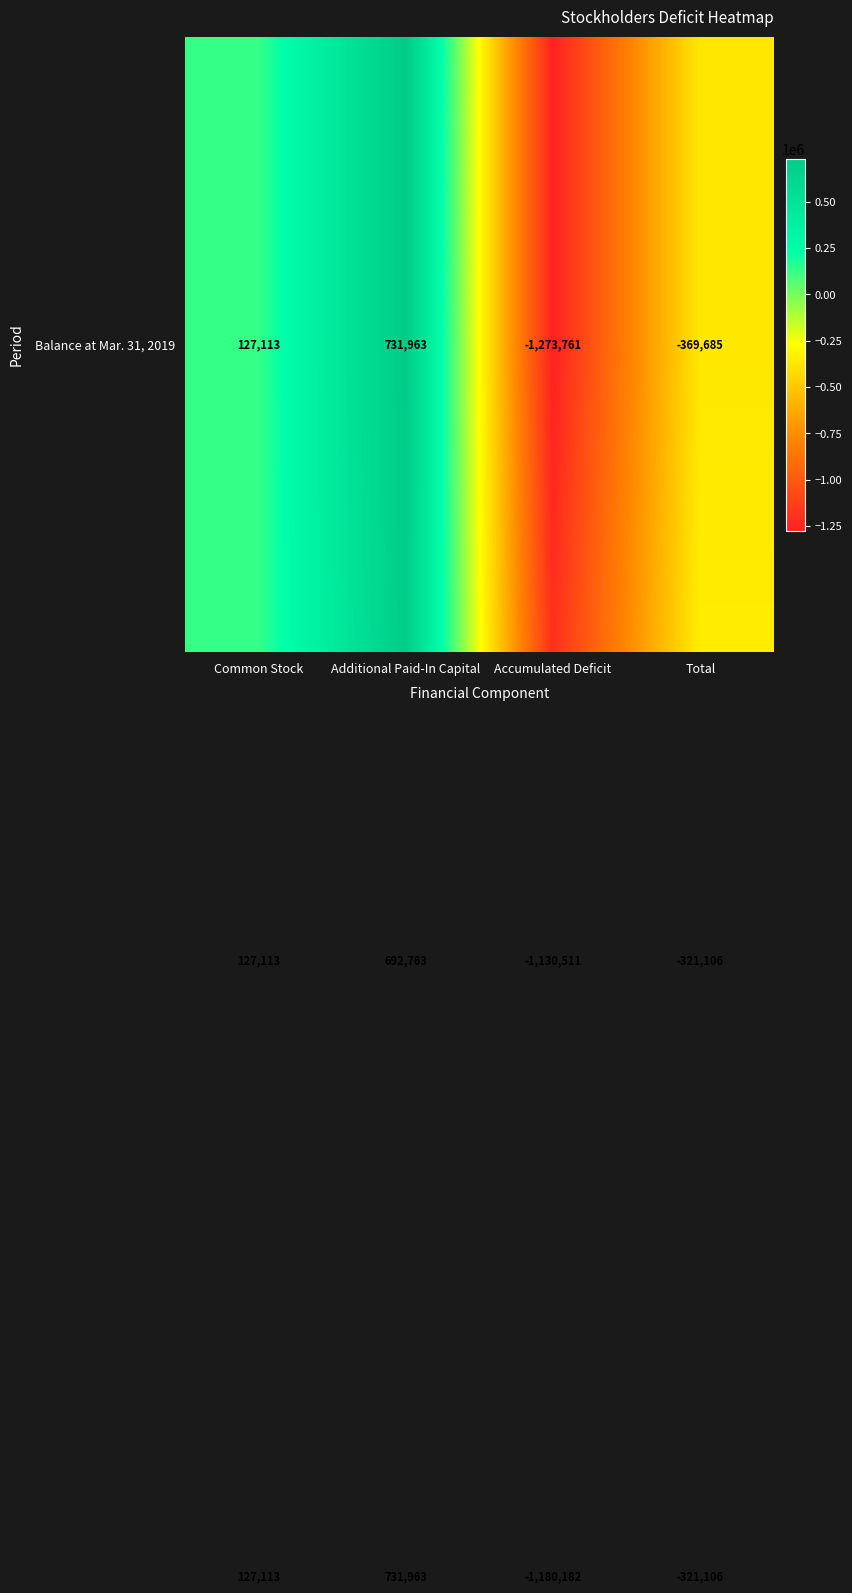

What is the difference between the highest and lowest values at Additional Paid-In Capital?

39200